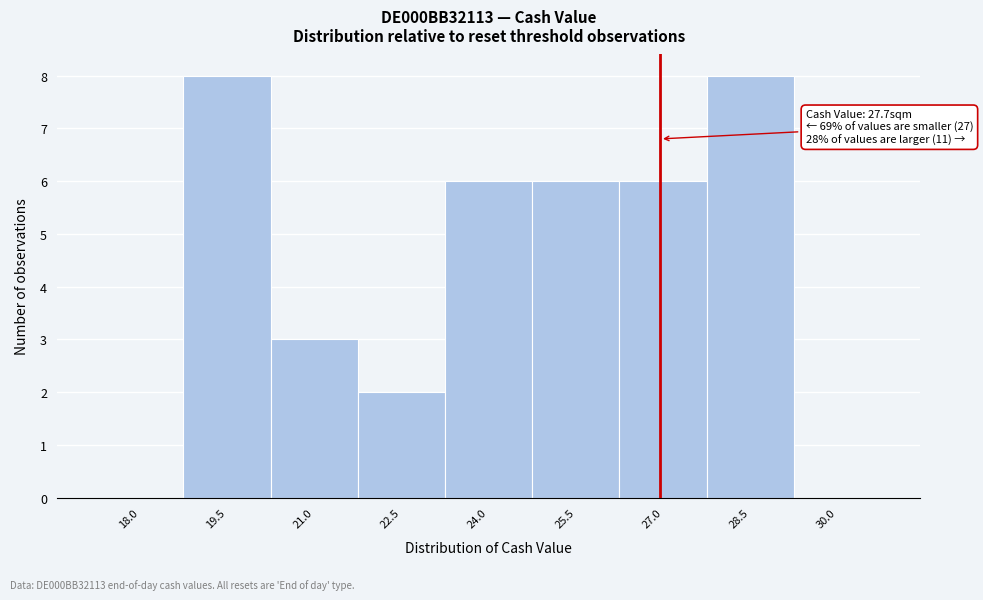

Reading left to right, what are all the values shown in this chart?

18.0=0	19.5=8	21.0=3	22.5=2	24.0=6	25.5=6	27.0=6	28.5=8	30.0=0